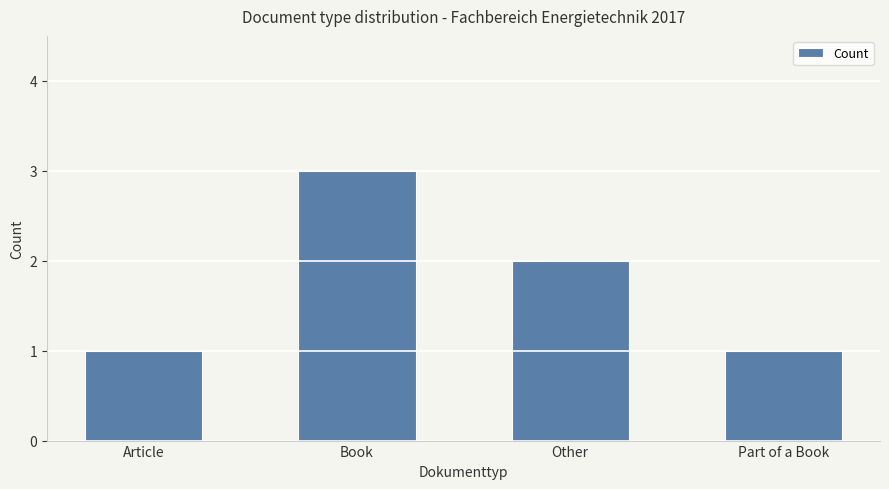

The value at Article is 2. True or false?

False